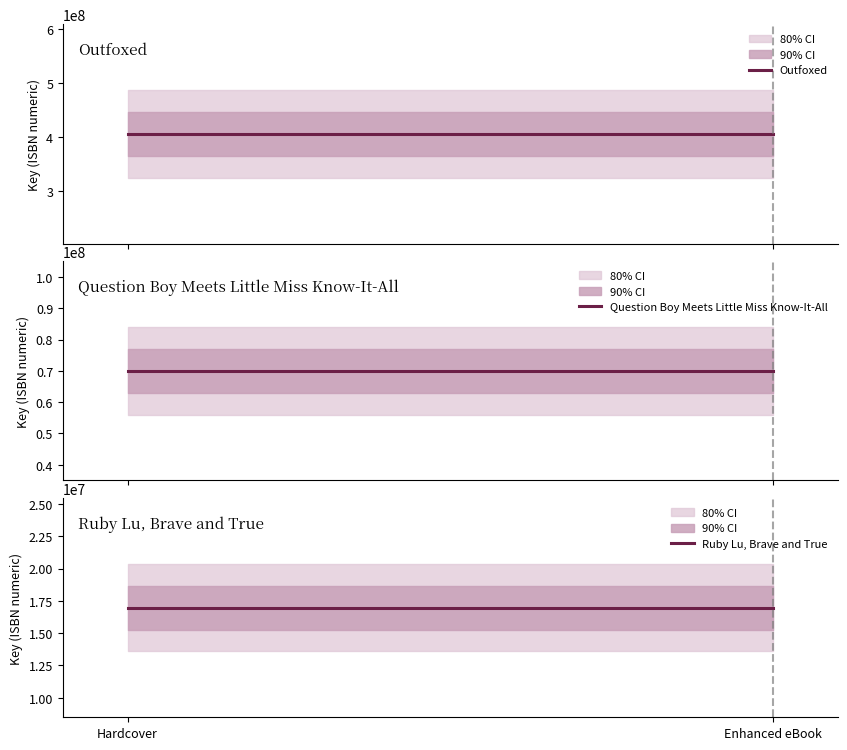

Rank the series at Hardcover from highest to lowest value.

Outfoxed, Question Boy Meets Little Miss Know-It-All, Ruby Lu, Brave and True